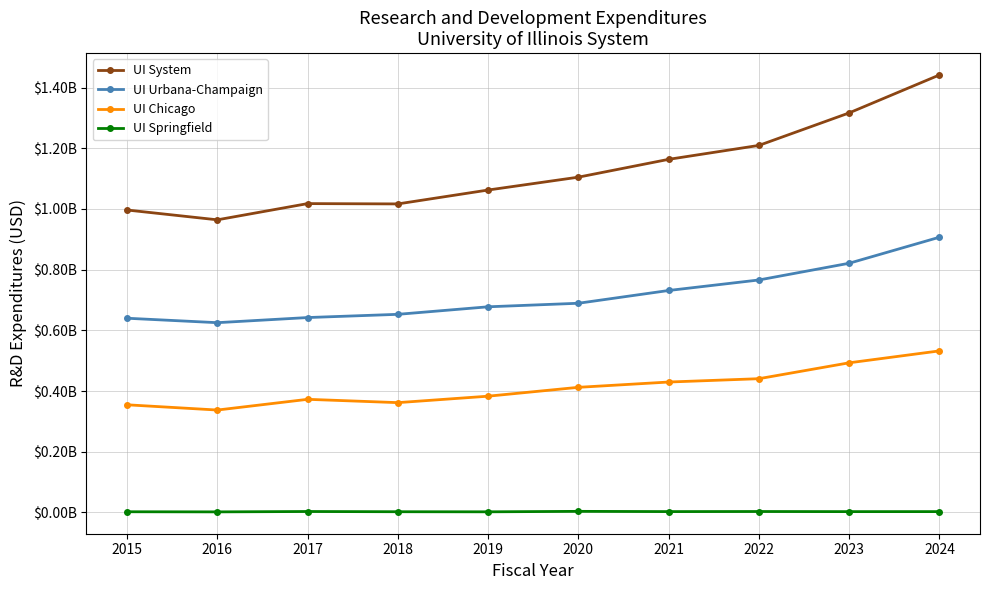

At which category does UI Springfield reach its first local valley?

2016